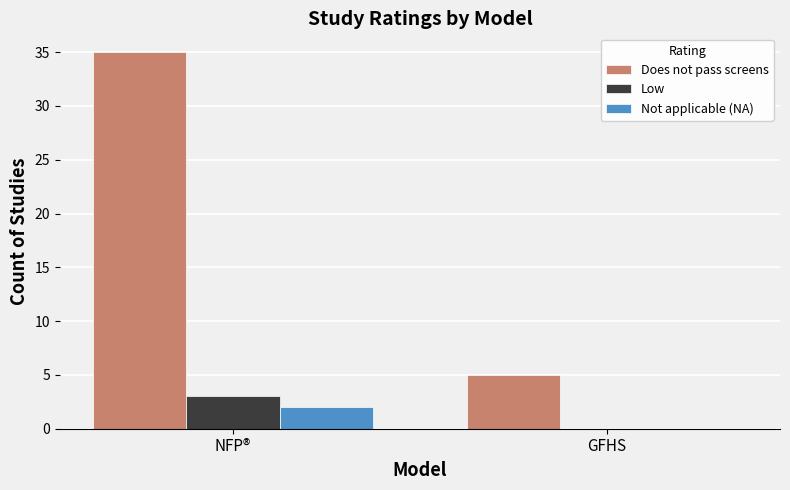

What is the greatest value displayed?

35